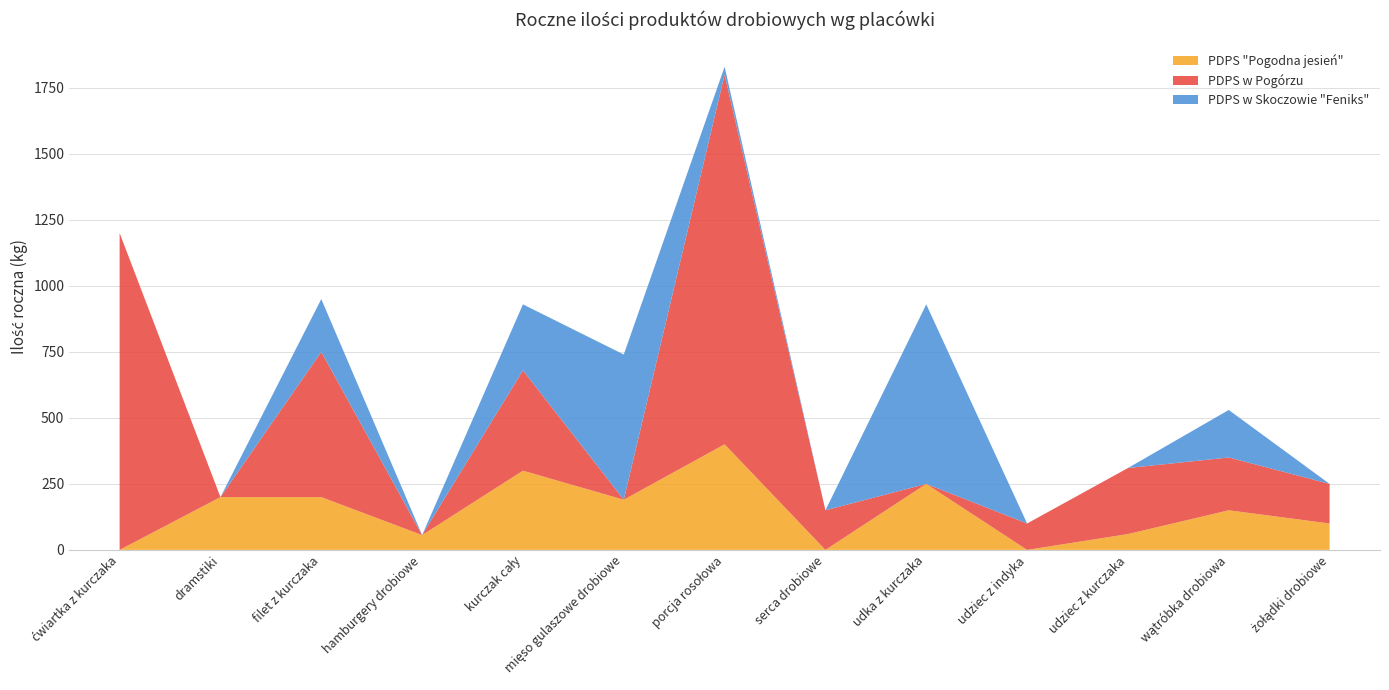

How many positive values does the PDPS "Pogodna jesień" series have?

10